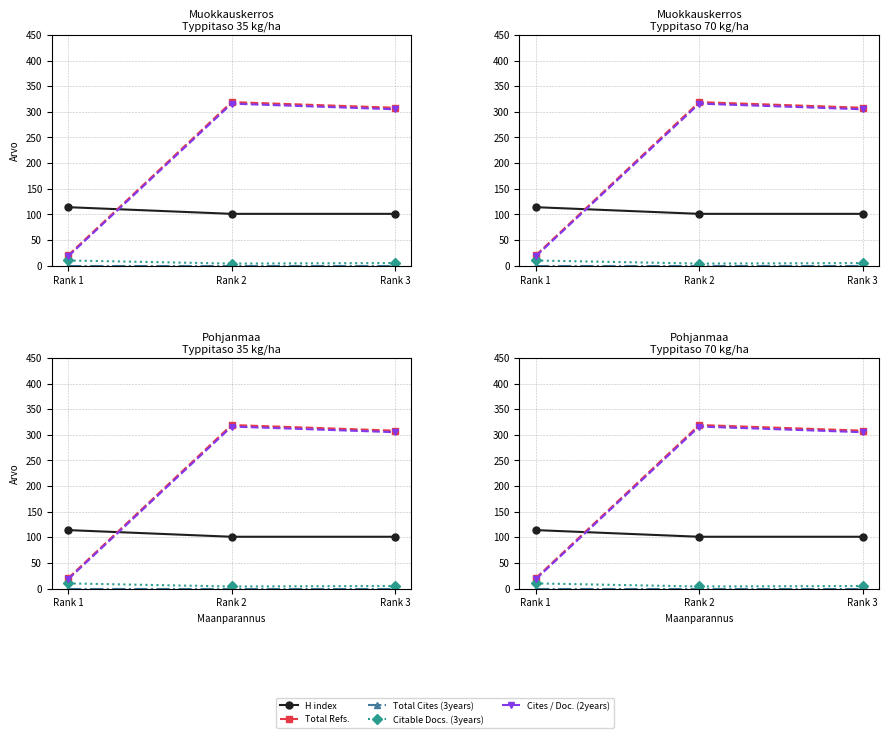

At how many categories does at least one series exceed 302?

2